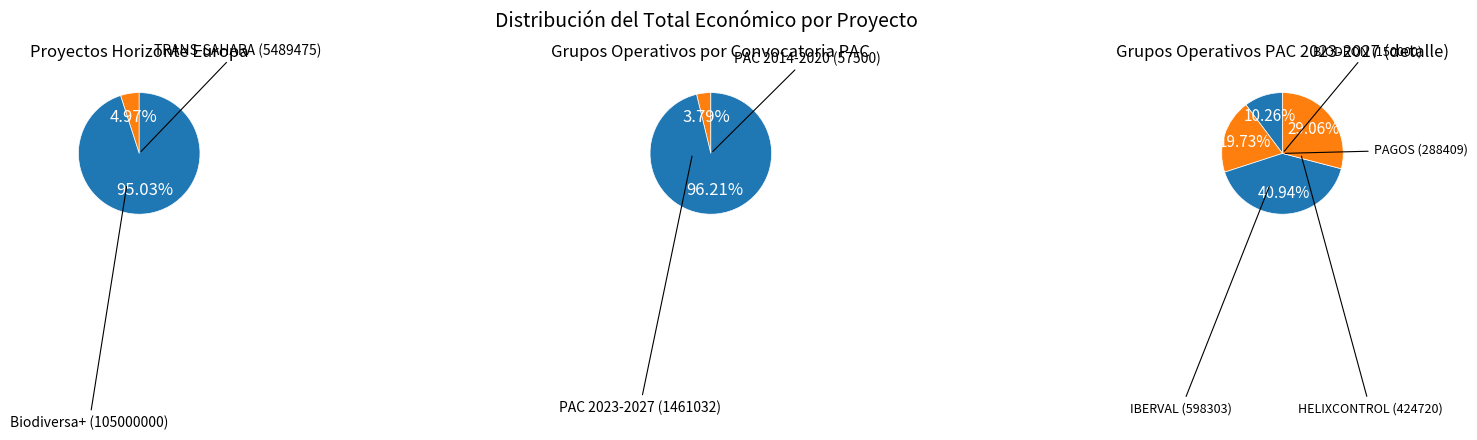

What is the largest slice in the pie chart?

Biodiversa+ (105000000)